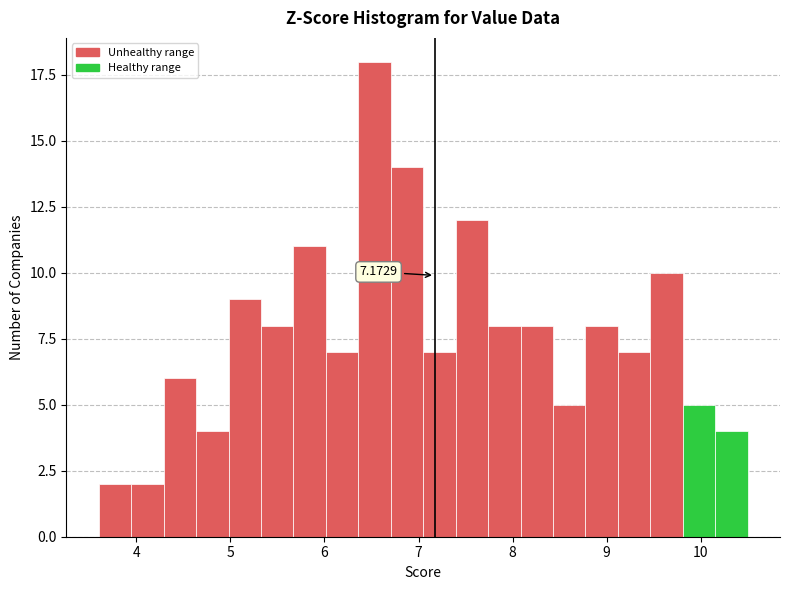

Read against the x-axis, roughly where is the centre of the tallest bar?

6.5